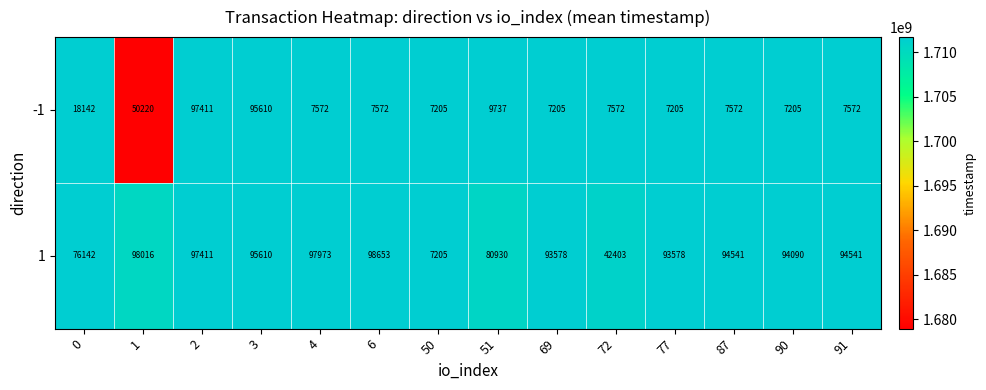

What is the minimum value shown in the chart?

7205